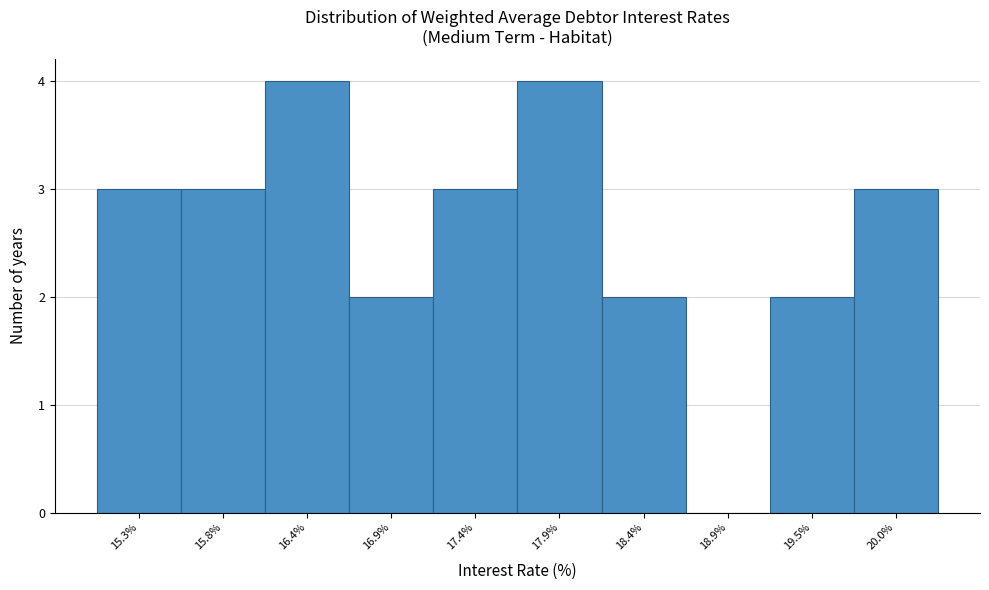

Reading right to left, transcribe all the data shown in this chart.

20.0%=3	19.5%=2	18.9%=0	18.4%=2	17.9%=4	17.4%=3	16.9%=2	16.4%=4	15.8%=3	15.3%=3